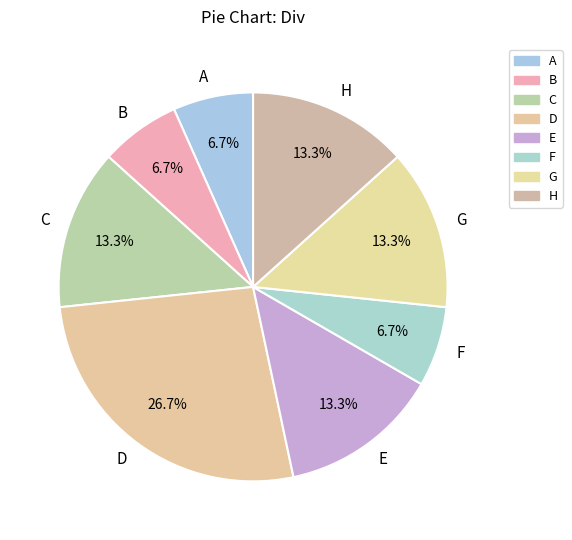

To the nearest percent, what percentage of the pie is G?

13%